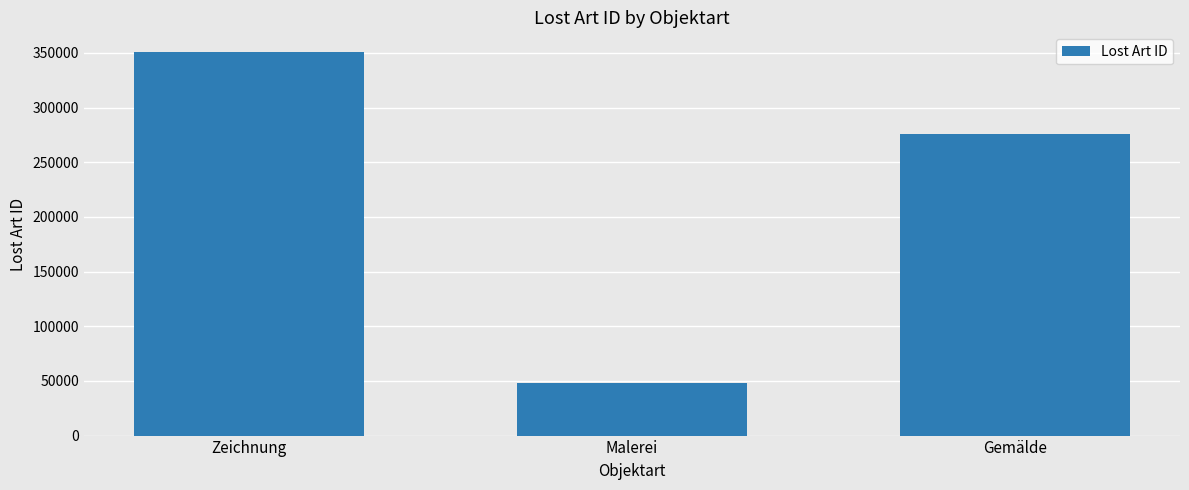

What is the average value?

225100.8